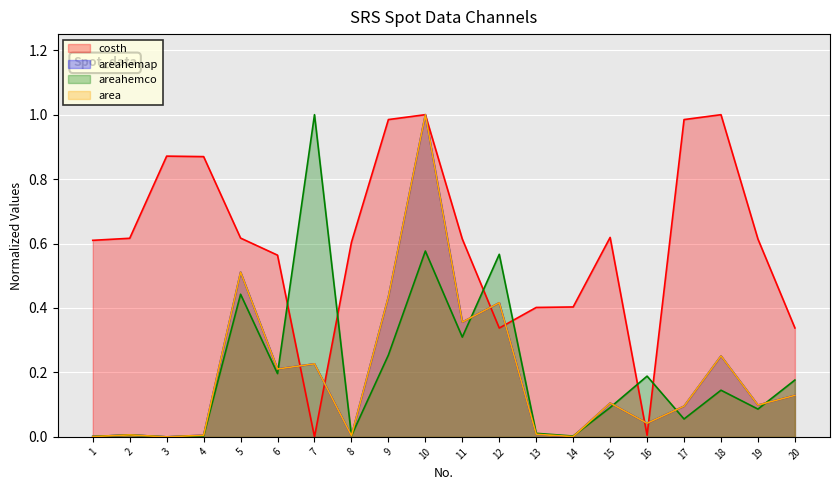

True or false: areahemap has a value of 0.4 at 11.

True